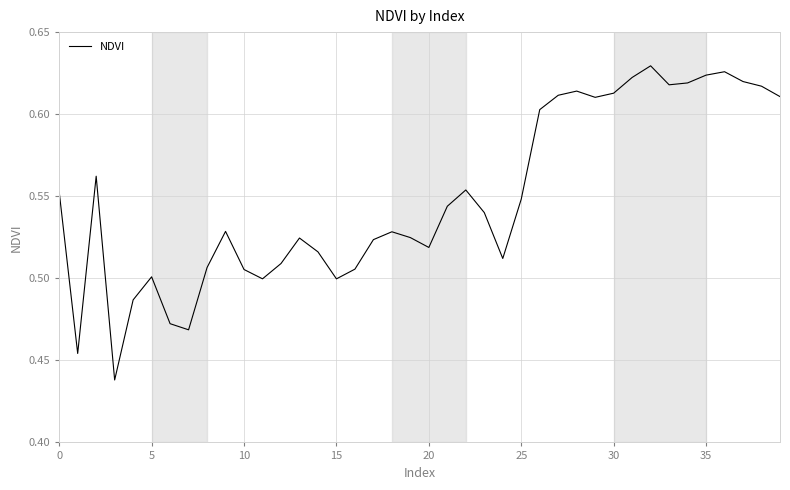

What is the average value?

0.5